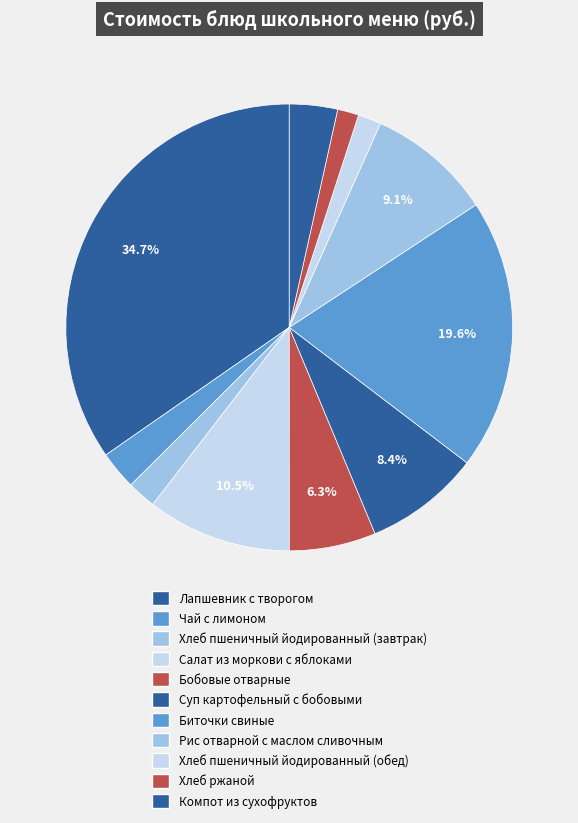

Is Хлеб пшеничный йодированный (обед) the majority of the pie?

No